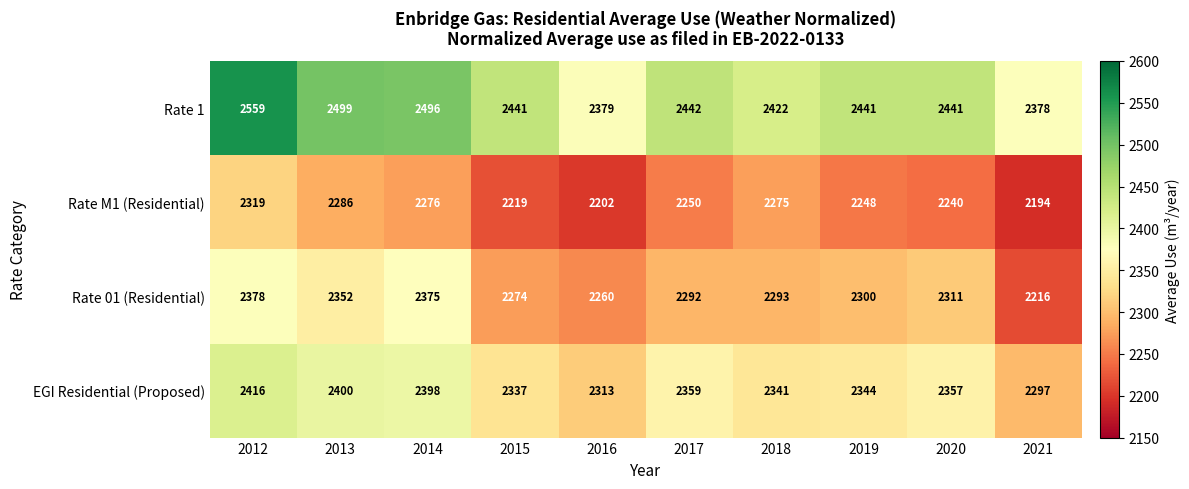

What is the average value of the Rate M1 (Residential) series?

2251